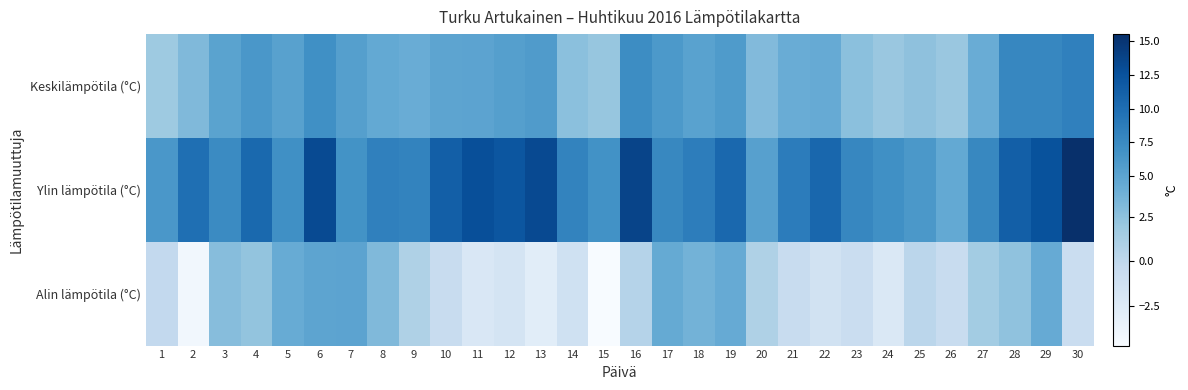

Count the number of data series in this chart.

3